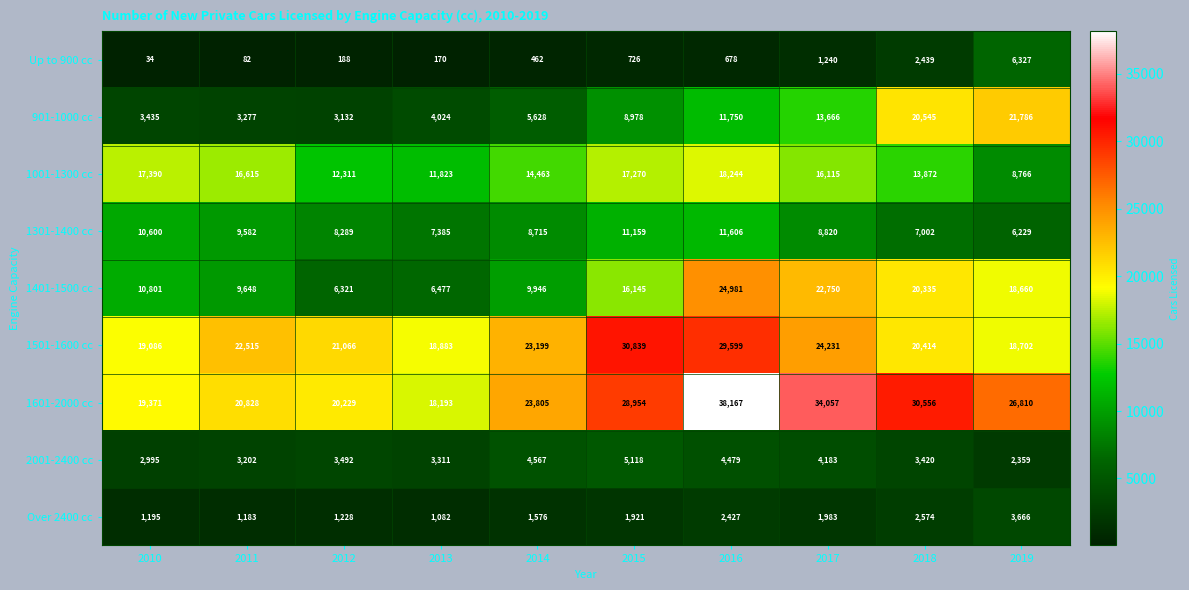

Where is 1401-1500 cc nearest to the value 15651?

2015